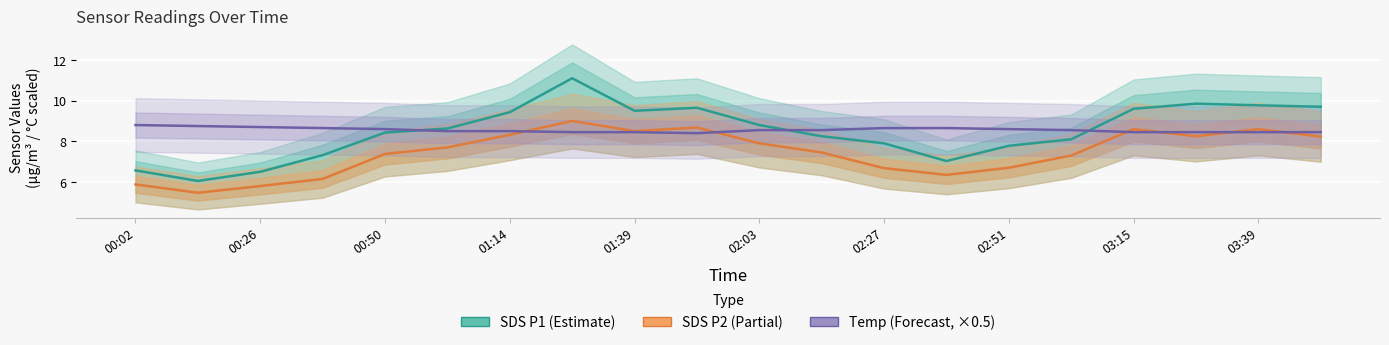

What are all the series names shown in the legend?

SDS P1 (Estimate), SDS P2 (Partial), Temp (Forecast)